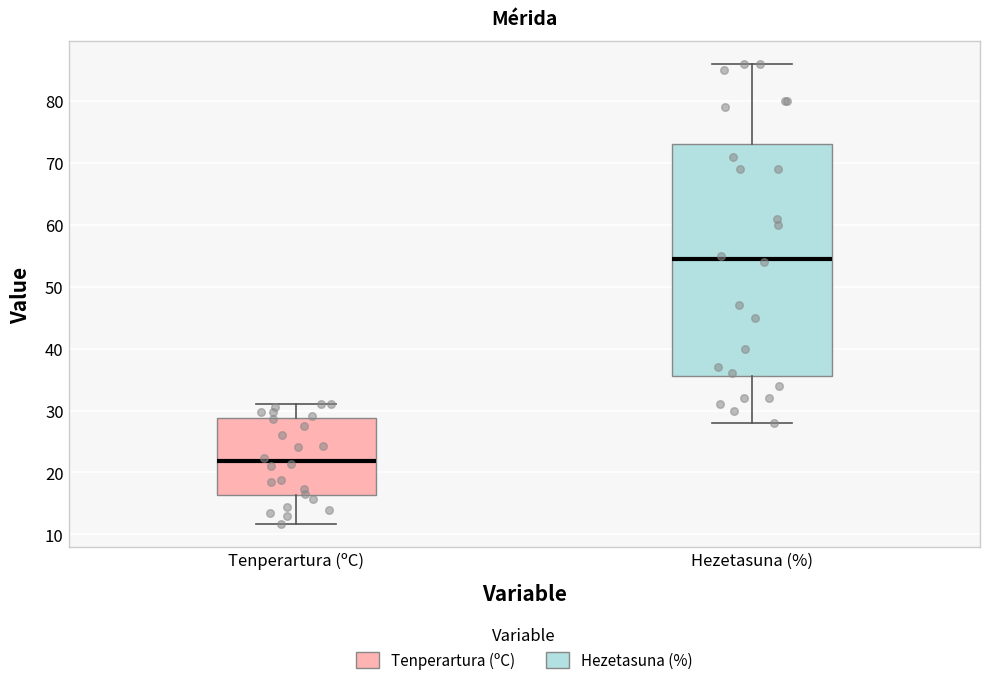

Which box is the tallest, from its lower edge to its upper edge?

Hezetasuna (%)